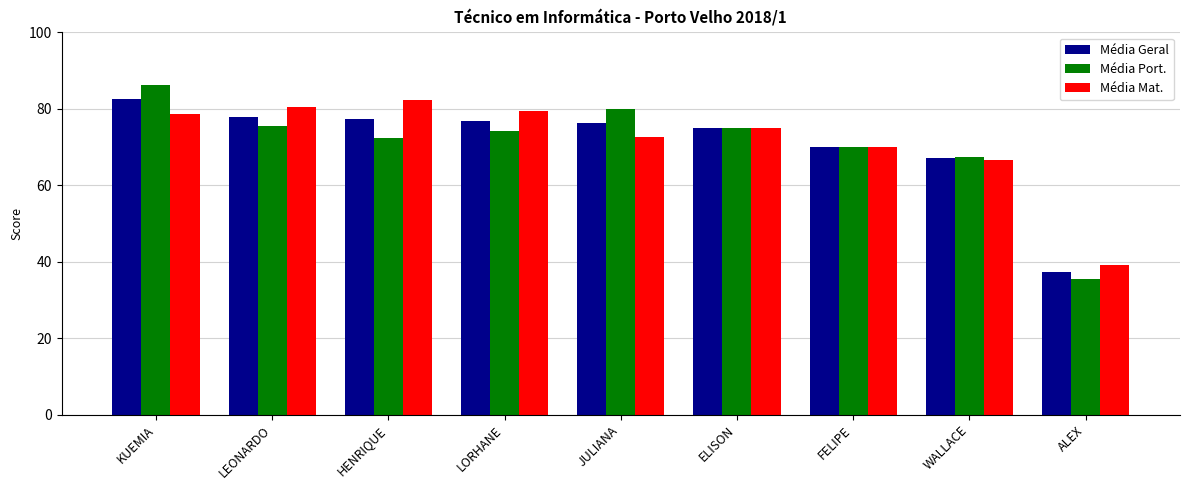

What is the sum of all Média Port. values?

636.3